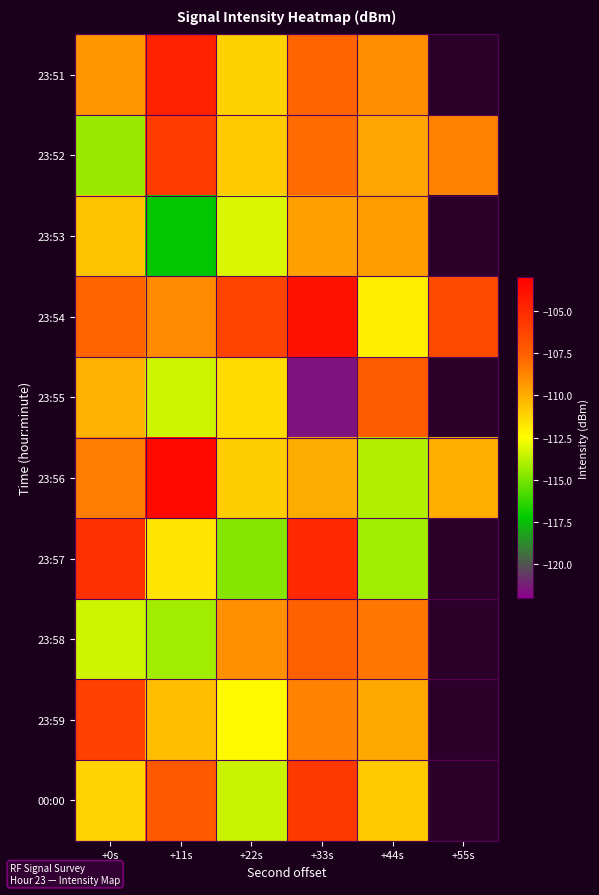

Where is 23:56 nearest to the value -108?

+0s